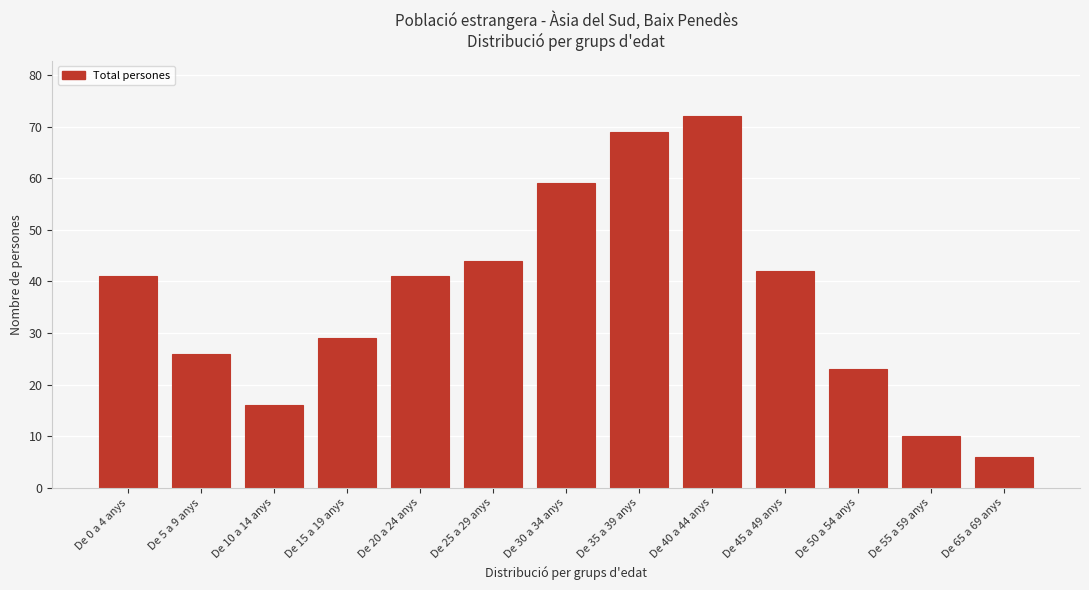

Reading left to right, what are all the values shown in this chart?

41	26	16	29	41	44	59	69	72	42	23	10	6